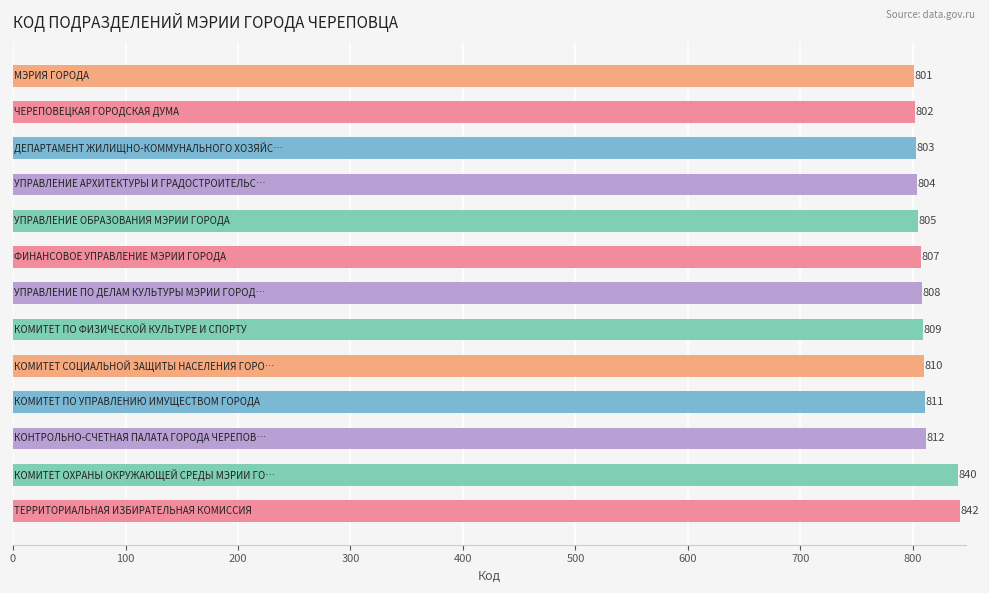

Reading top to bottom, what are all the values shown in this chart?

801	802	803	804	805	807	808	809	810	811	812	840	842